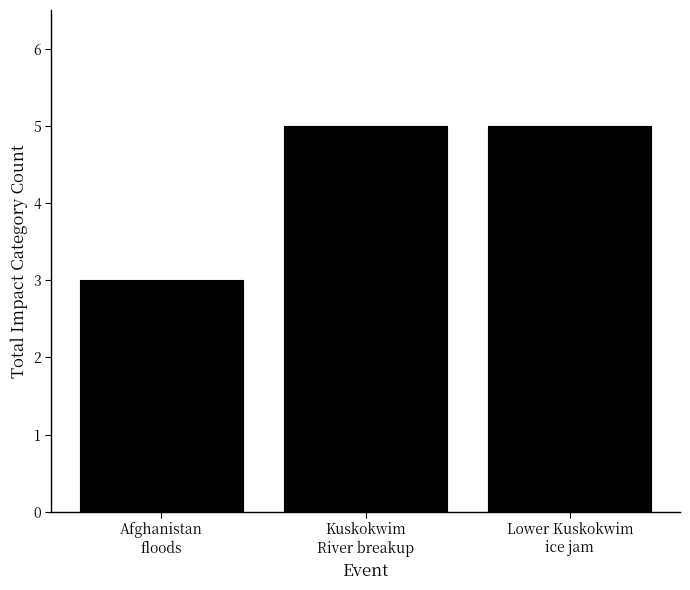

What is the sum of all values?

13